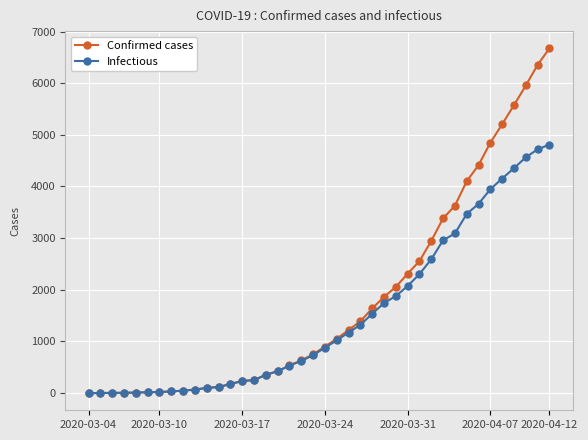

Which series has the largest total across all categories?

Confirmed cases